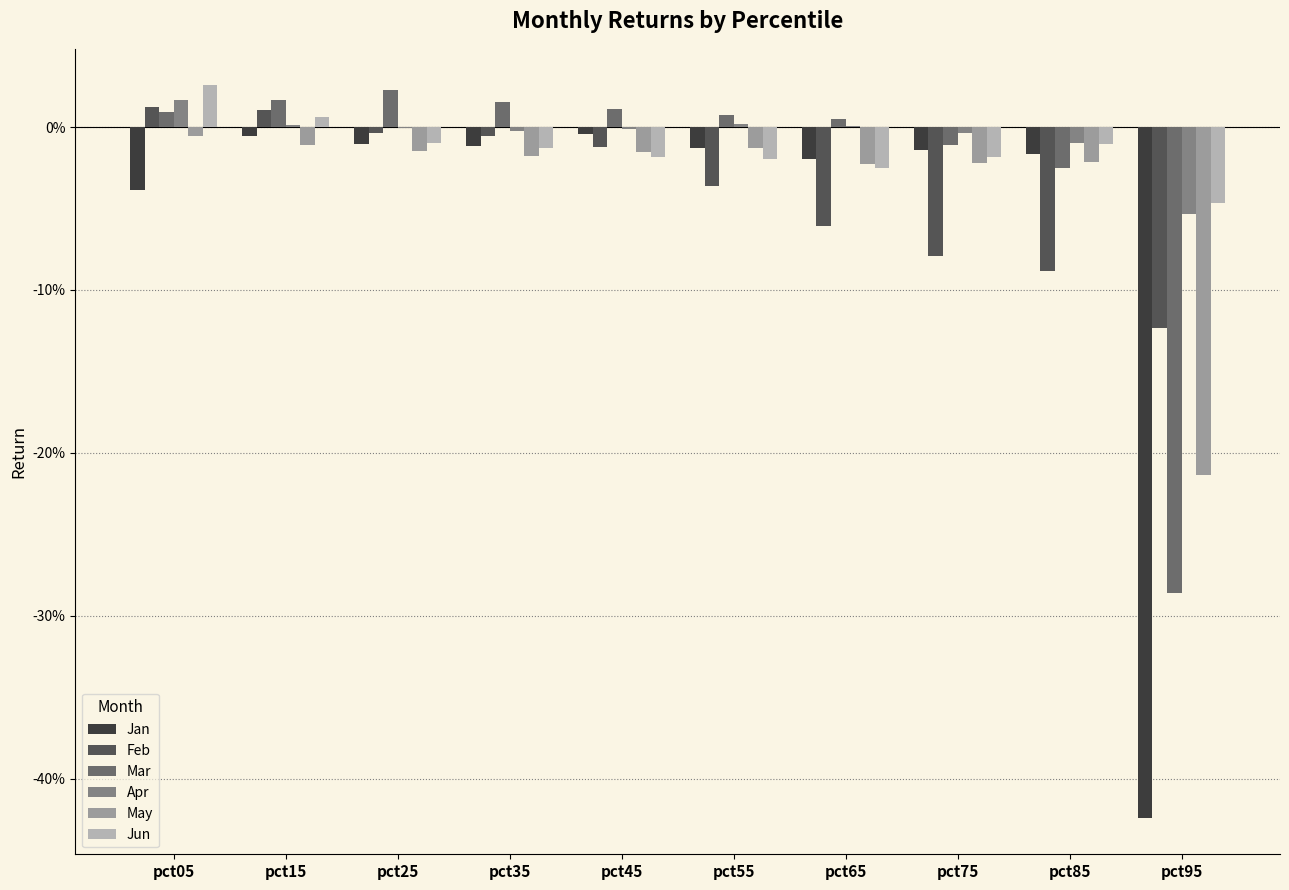

Are the bars horizontal?

No